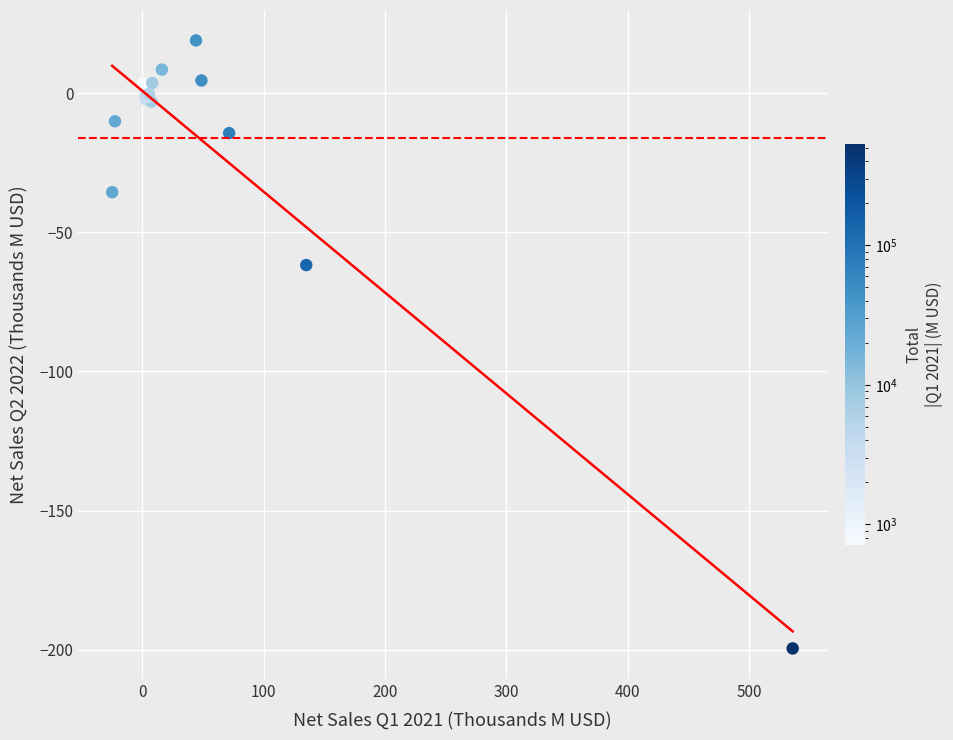

What Y value in the scatter plot is closest to -90?

-61.8